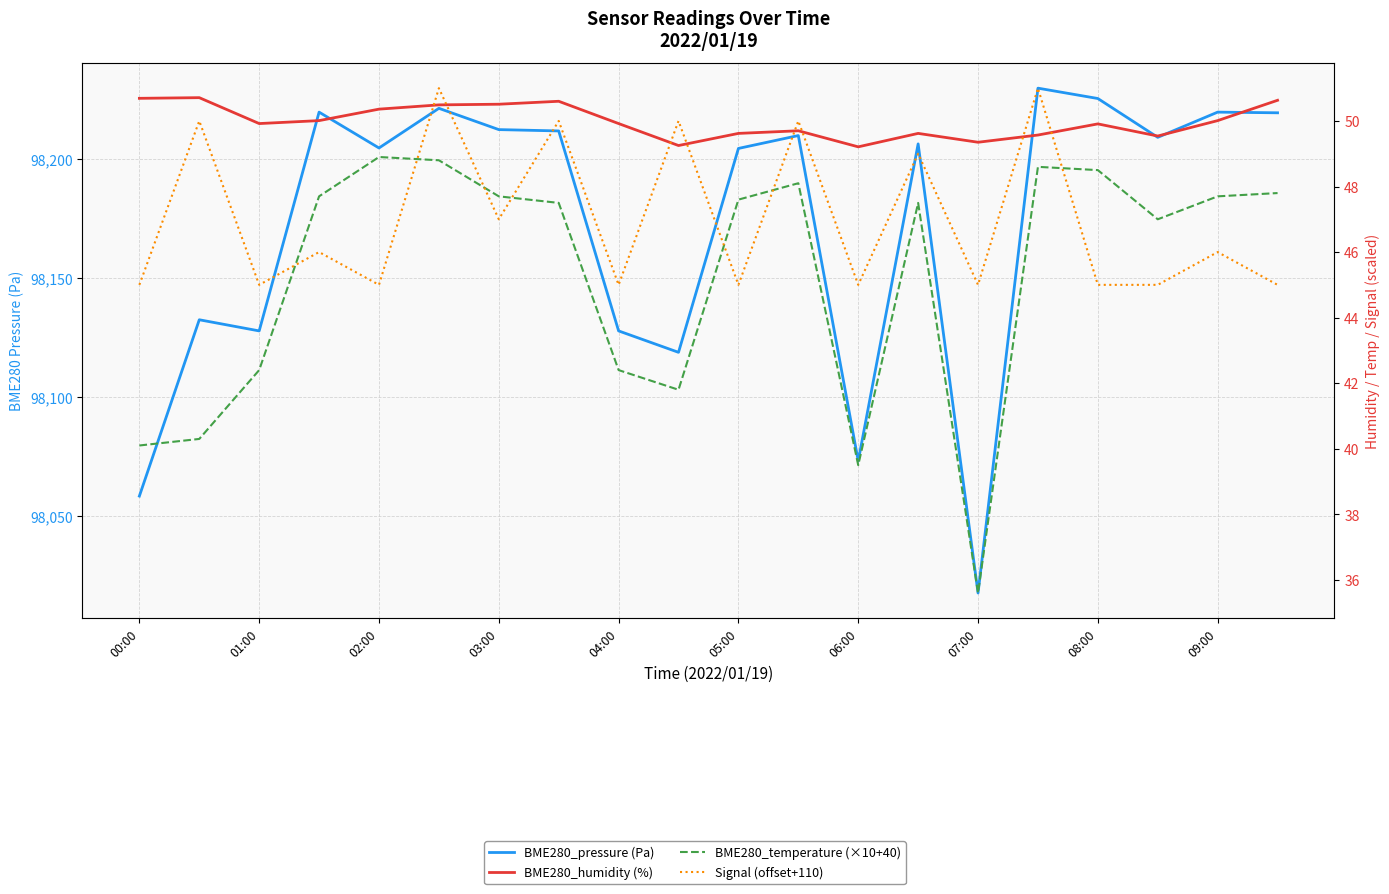

At 13, list the series in order from largest to smallest.

BME280_pressure (Pa), BME280_humidity (%), Signal (offset+110), BME280_temperature (×10+40)